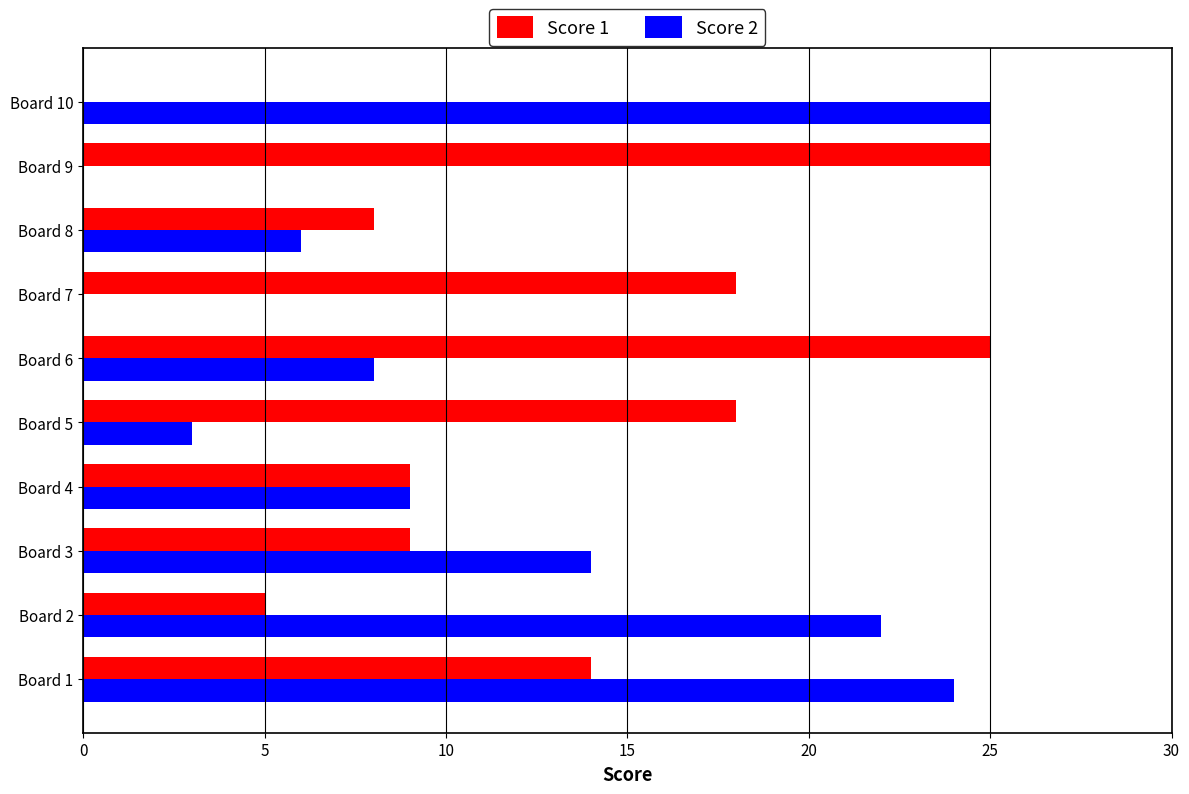

What is the sum of all Score 2 values?

111